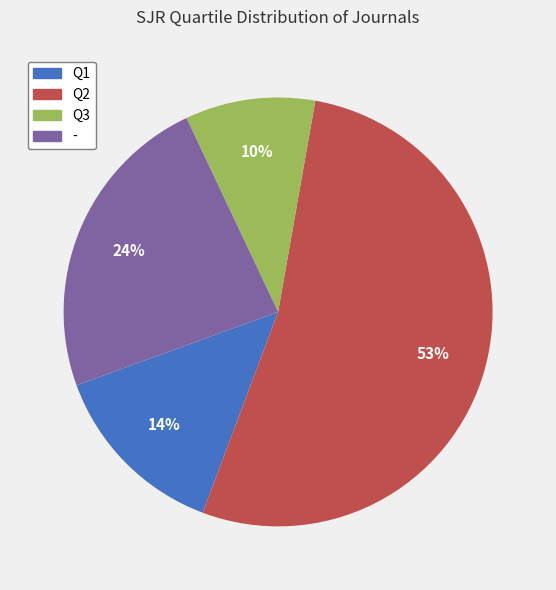

To the nearest percent, what is the difference between the Q2 and Q1 slice percentages?

39%